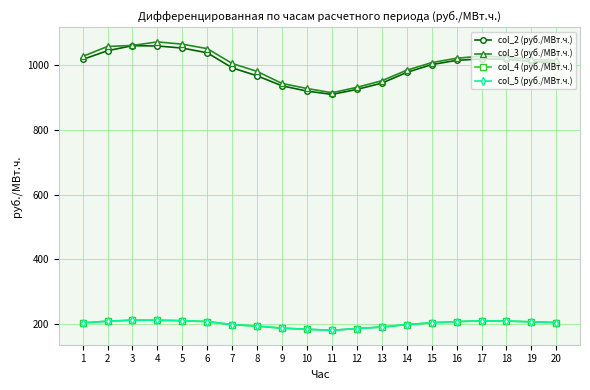

How many interior local valleys does the col_5 (руб./МВт.ч.) series have?

1